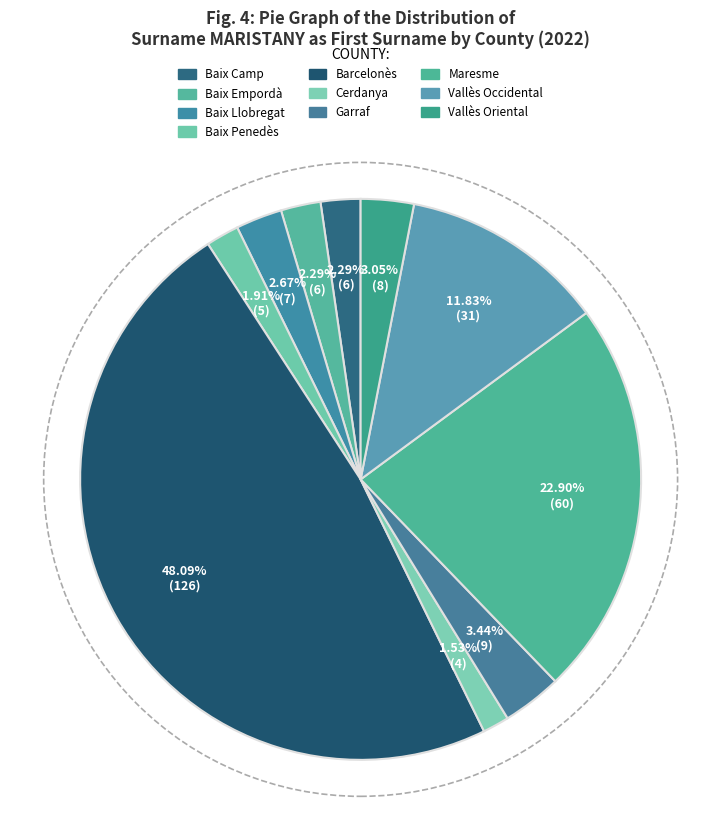

To the nearest percent, what portion does Vallès Occidental represent?

12%